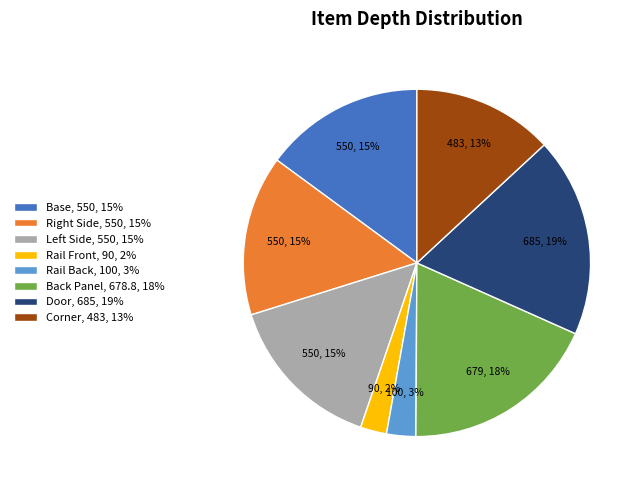

Is the sum of Corner, 483, 13% and Rail Front, 90, 2% greater than half?

No